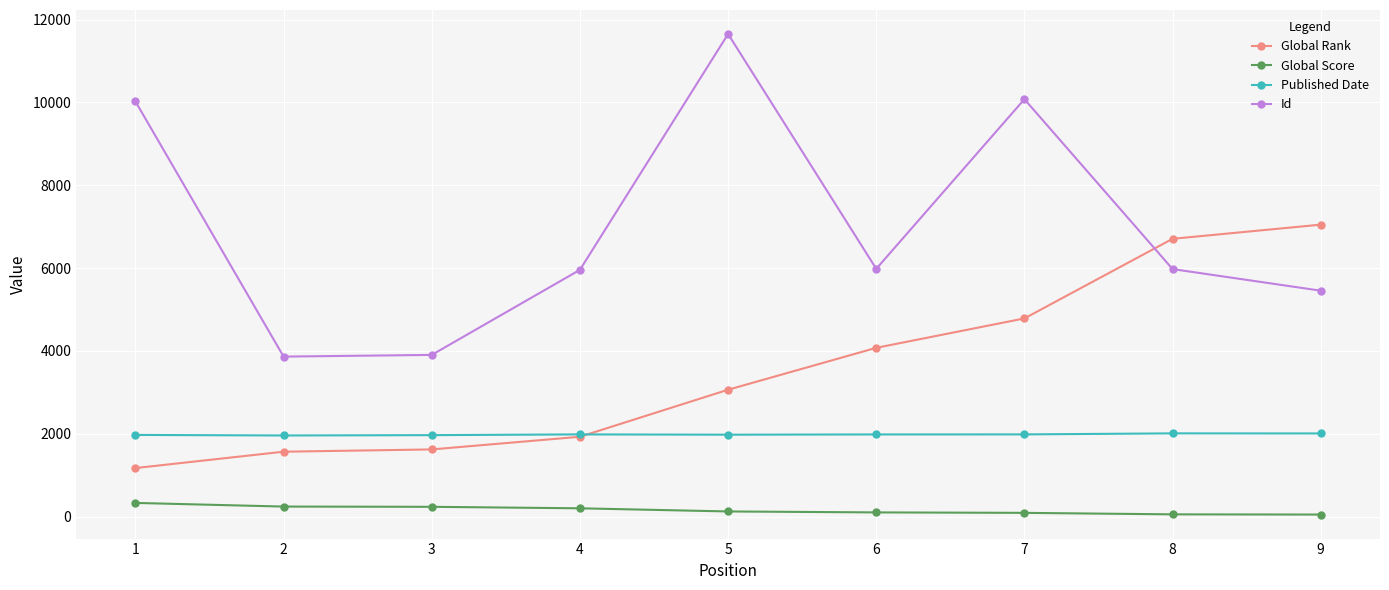

Rank the series at 7 from highest to lowest value.

Id, Global Rank, Published Date, Global Score